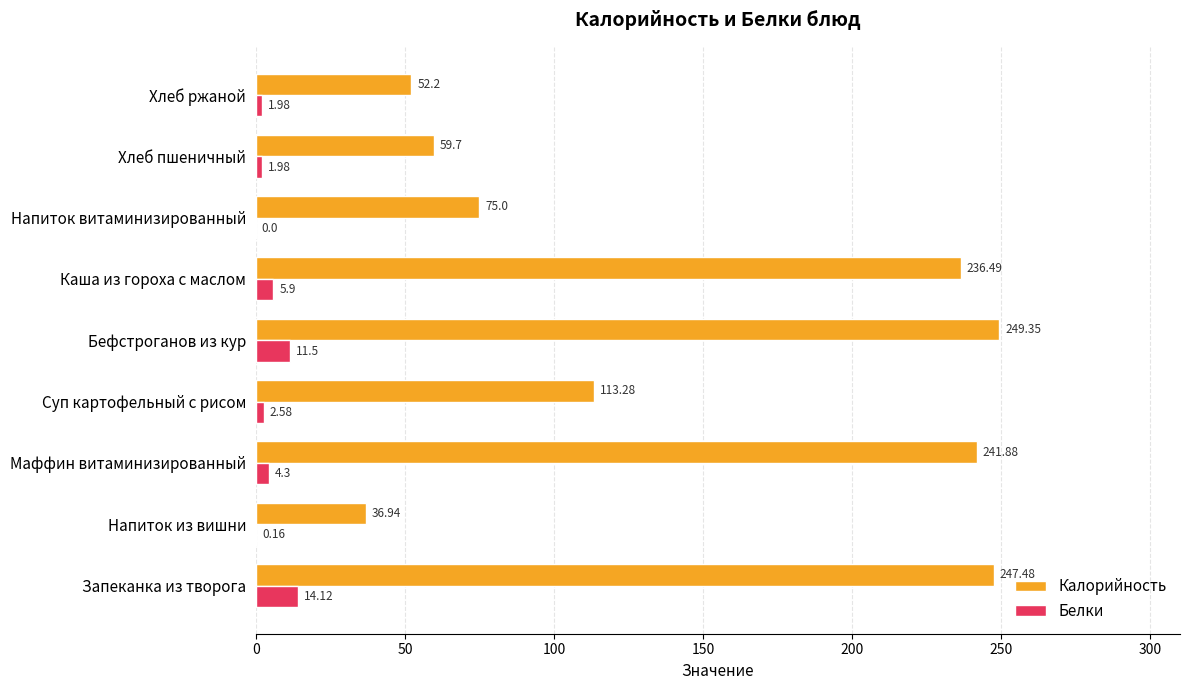

At which label is Белки closest to 7?

Каша из гороха с маслом